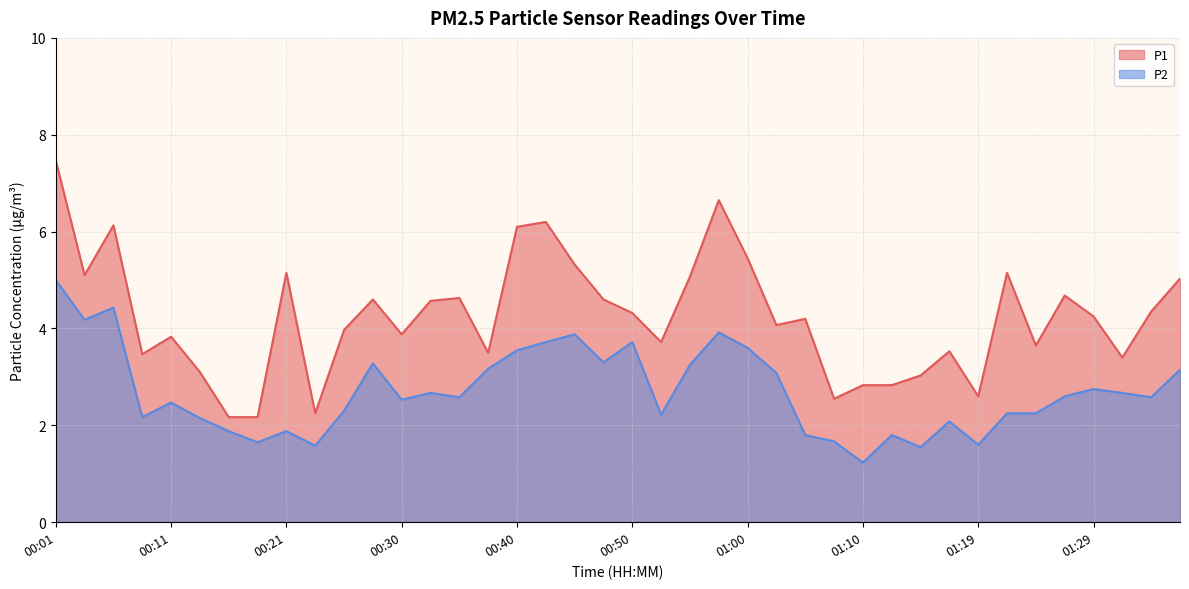

Reading left to right, extract all data points from this chart.

P1: 00:01=7.5	00:03=5.1	00:06=6.1	00:08=3.5	00:11=3.8	00:13=3.1	00:16=2.2	00:18=2.2	00:21=5.2	00:23=2.2	00:26=4.0	00:28=4.6	00:30=3.9	00:33=4.6	00:35=4.6	00:38=3.5	00:40=6.1	00:43=6.2	00:45=5.3	00:47=4.6	00:50=4.3	00:52=3.7	00:55=5.1	00:57=6.7	01:00=5.5	01:02=4.1	01:05=4.2	01:07=2.5	01:10=2.8	01:12=2.8	01:15=3.0	01:17=3.5	01:19=2.6	01:22=5.2	01:24=3.6	01:27=4.7	01:29=4.2	01:32=3.4	01:34=4.3	01:37=5.0
P2: 00:01=5.0	00:03=4.2	00:06=4.4	00:08=2.2	00:11=2.5	00:13=2.1	00:16=1.9	00:18=1.6	00:21=1.9	00:23=1.6	00:26=2.3	00:28=3.3	00:30=2.5	00:33=2.7	00:35=2.6	00:38=3.2	00:40=3.5	00:43=3.7	00:45=3.9	00:47=3.3	00:50=3.7	00:52=2.2	00:55=3.2	00:57=3.9	01:00=3.6	01:02=3.1	01:05=1.8	01:07=1.7	01:10=1.2	01:12=1.8	01:15=1.6	01:17=2.1	01:19=1.6	01:22=2.2	01:24=2.2	01:27=2.6	01:29=2.8	01:32=2.7	01:34=2.6	01:37=3.1